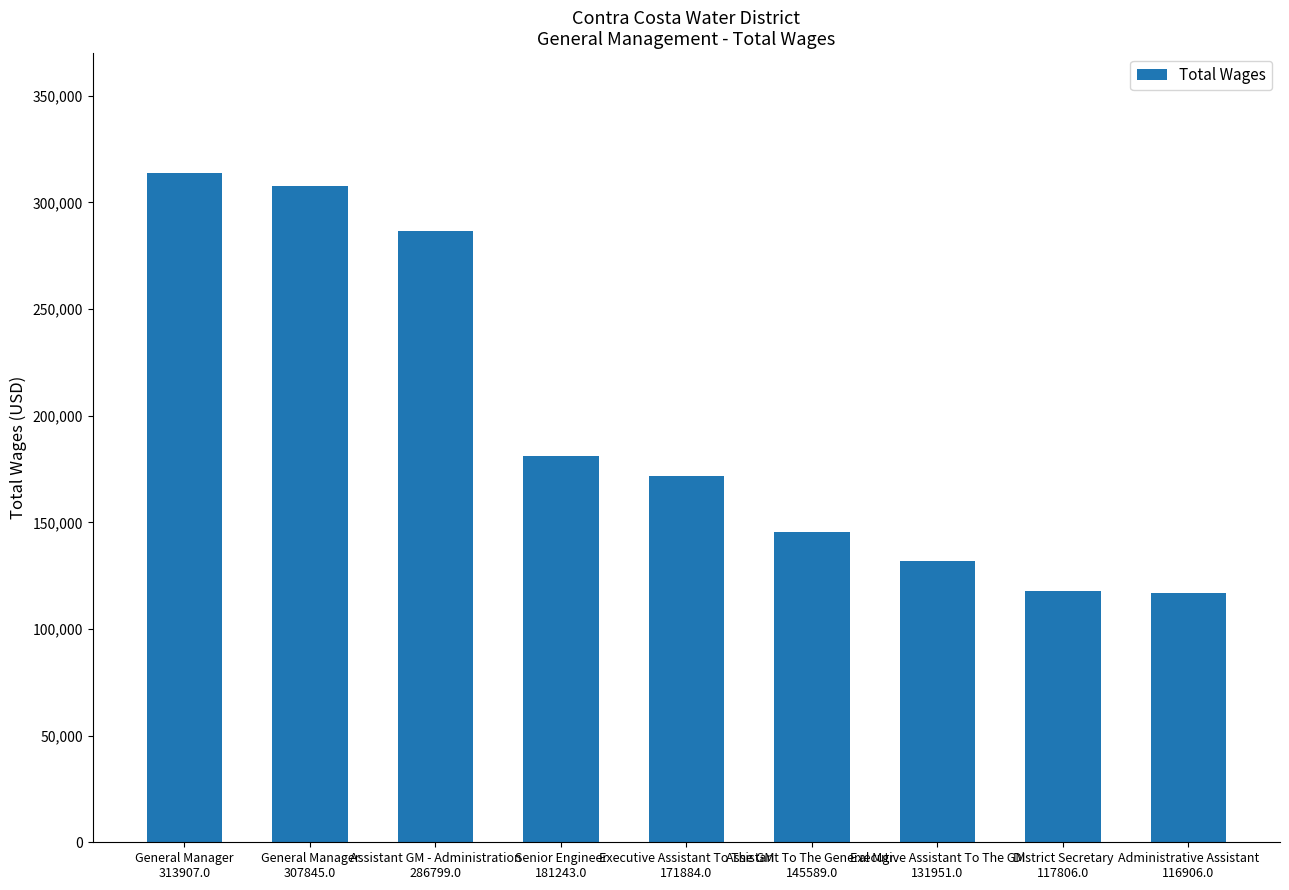

What is the smallest value displayed?

116906